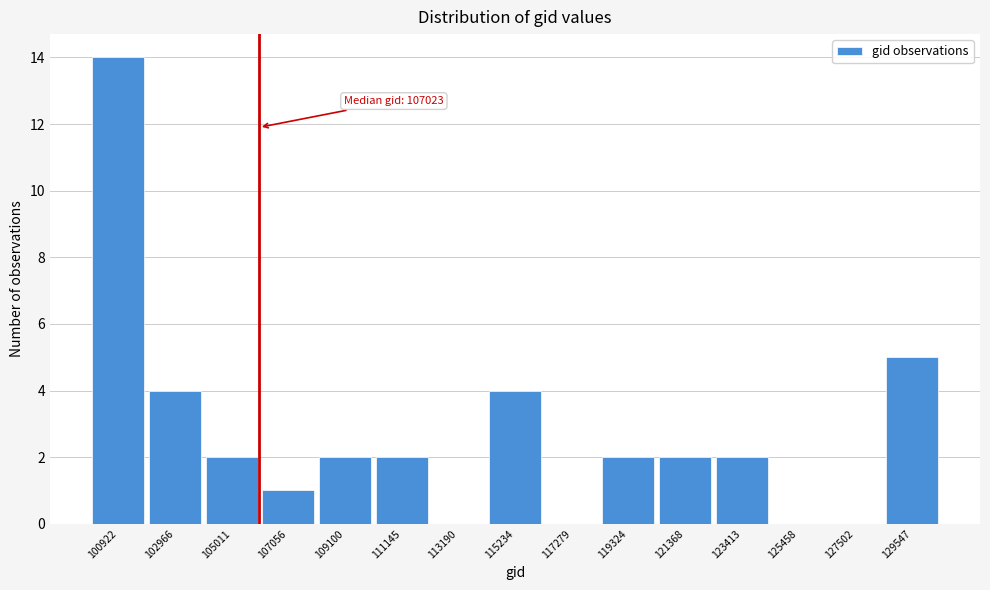

Reading left to right, what are all the values shown in this chart?

100922=14	102966=4	105011=2	107056=1	109100=2	111145=2	113190=0	115234=4	117279=0	119324=2	121368=2	123413=2	125458=0	127502=0	129547=5